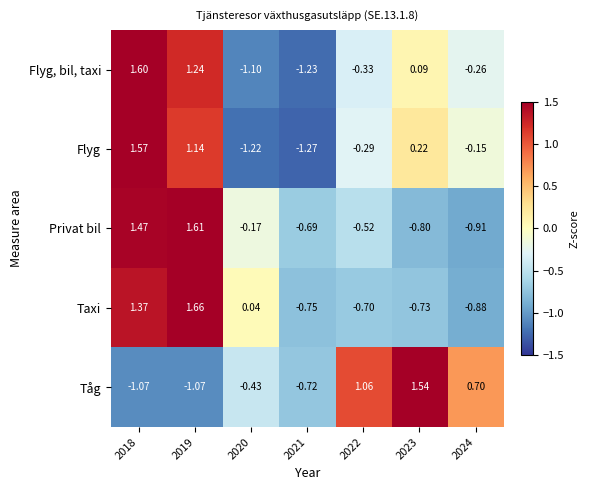

How many data points does each series have?

7